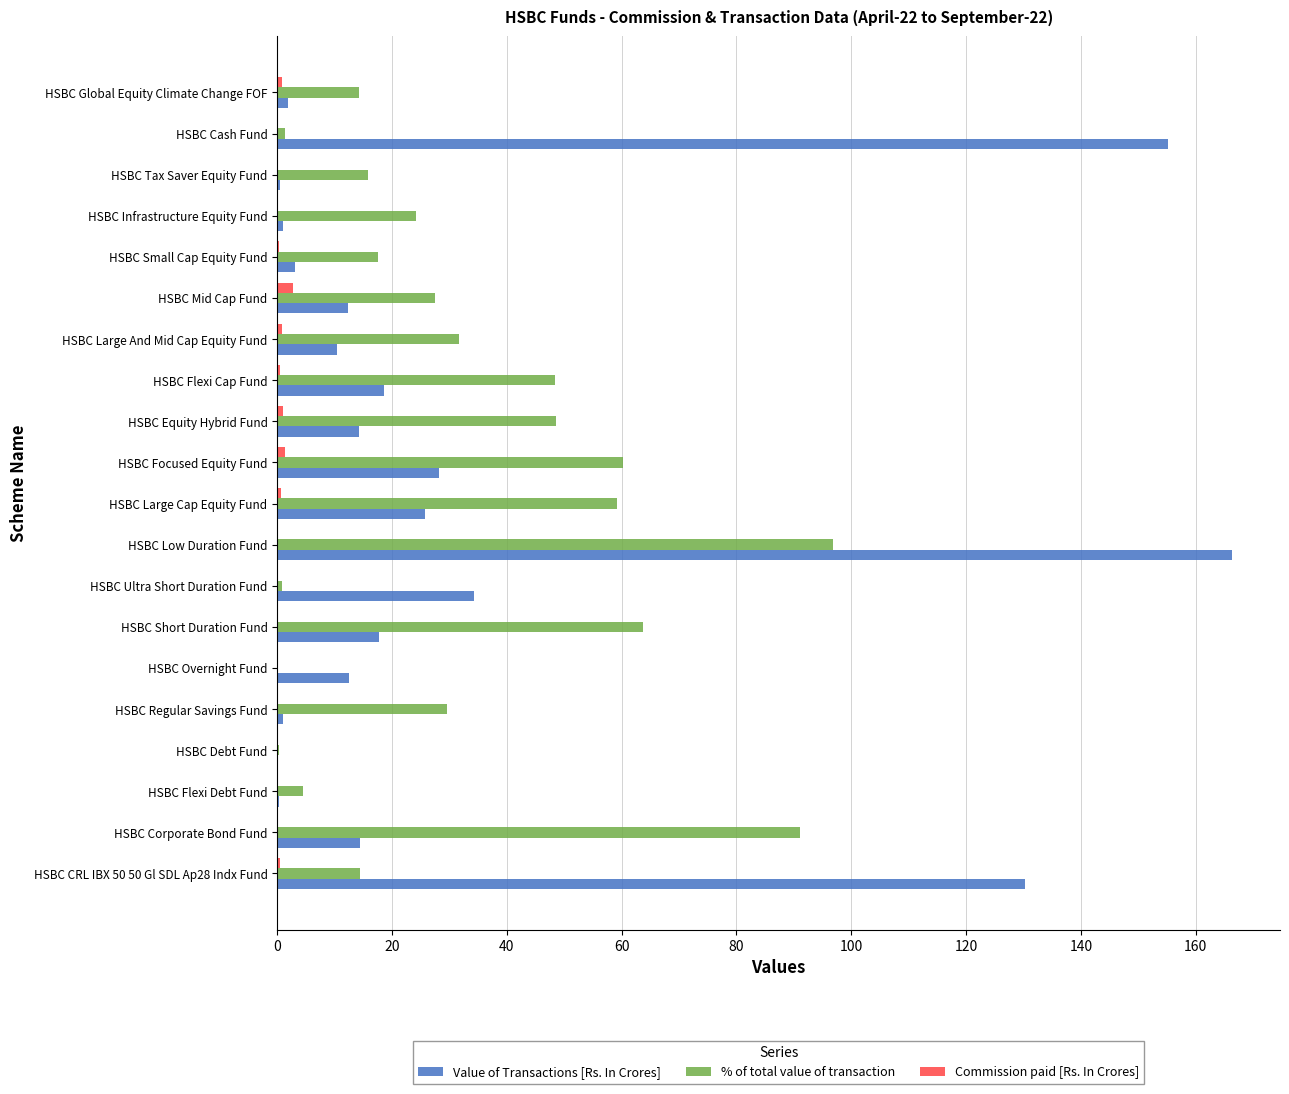

What are all the series names shown in the legend?

Value of Transactions [Rs. In Crores], % of total value of transaction, Commission paid [Rs. In Crores]